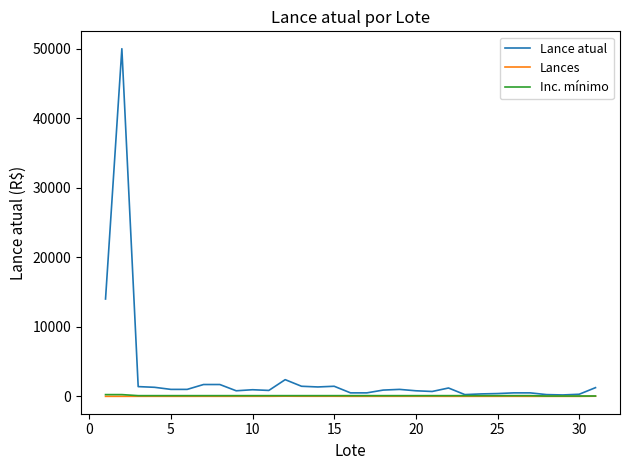

Which series has the largest total across all categories?

Lance atual